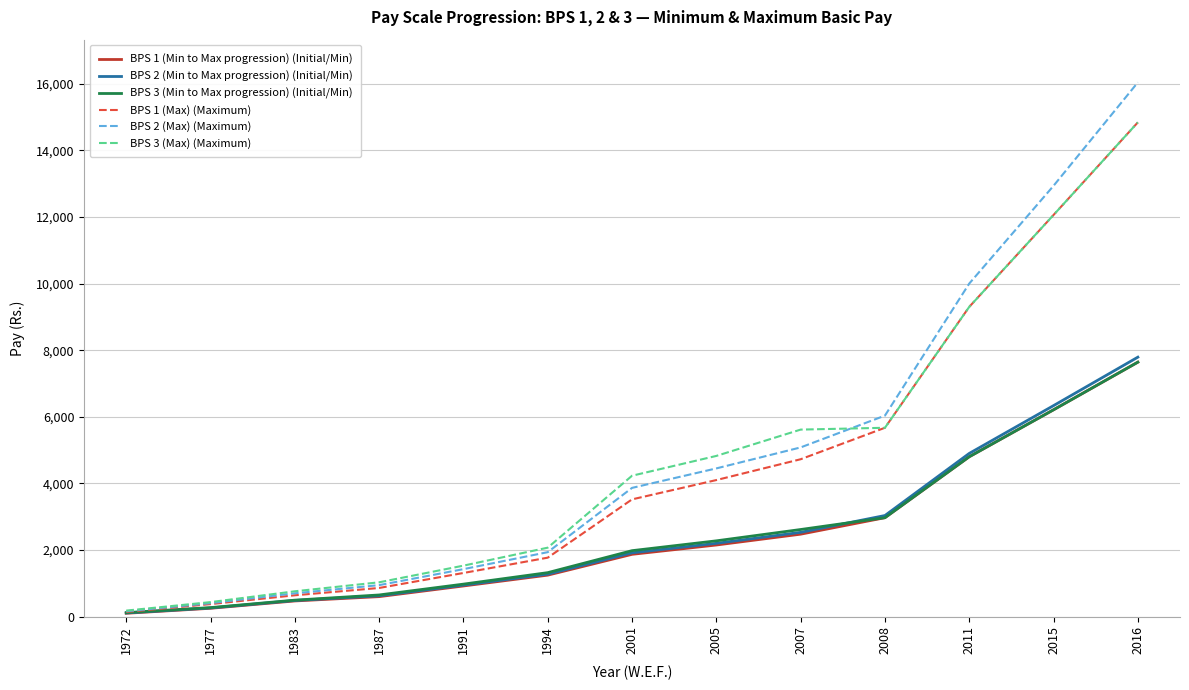

True or false: BPS 3 (Max) (Maximum) has a value of 7500 at 2001.

False